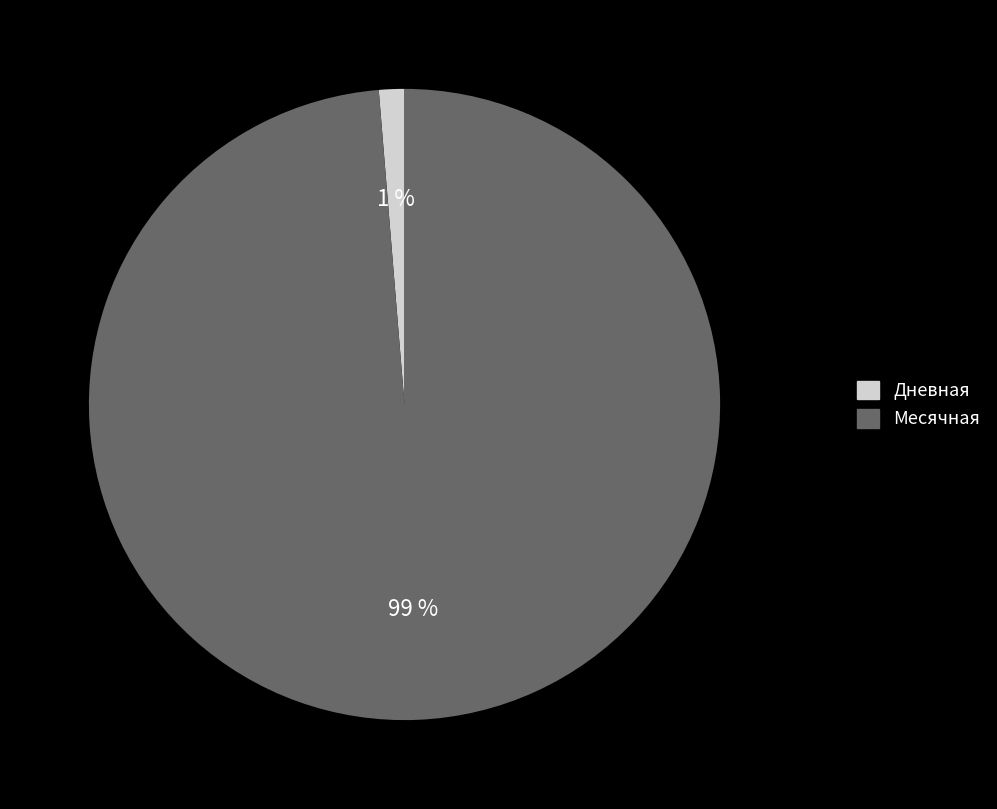

Between Дневная and Месячная, which is larger?

Месячная